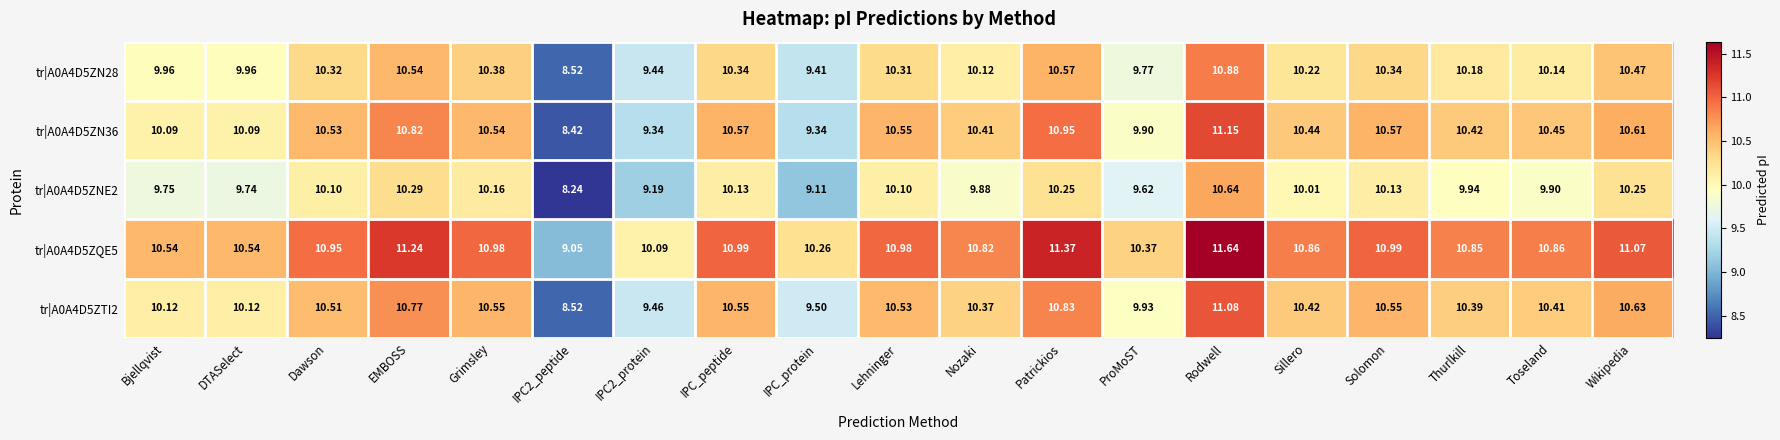

Where does the tr|A0A4D5ZN28 series first go above 10?

Dawson